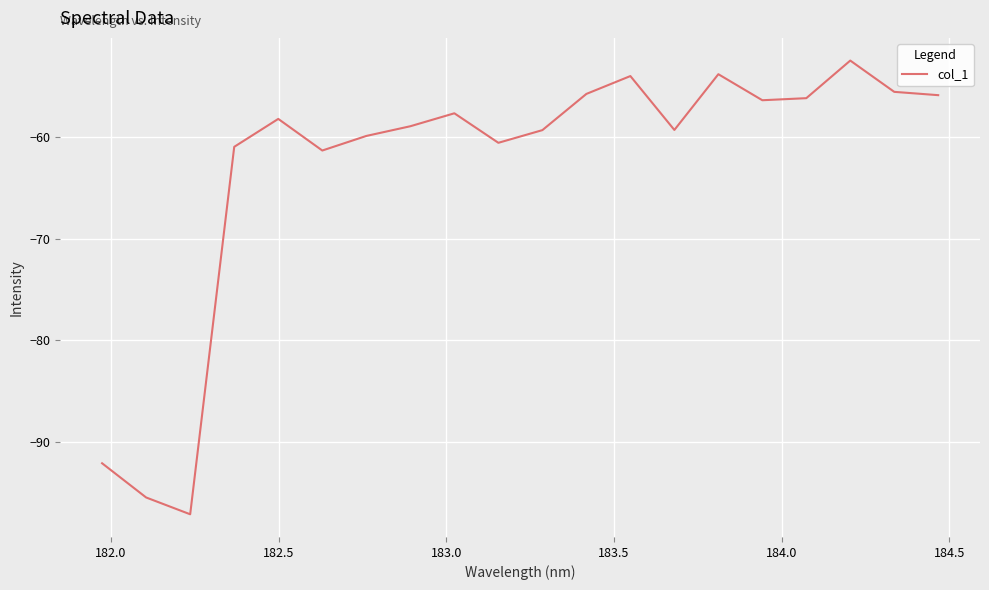

What is the difference between the maximum and minimum values?

44.7